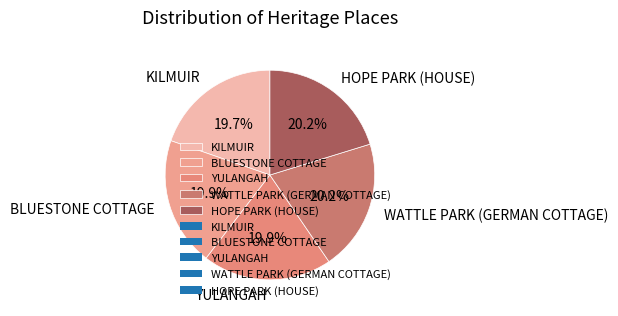

What percentage do HOPE PARK (HOUSE) and BLUESTONE COTTAGE together represent?

40.1%